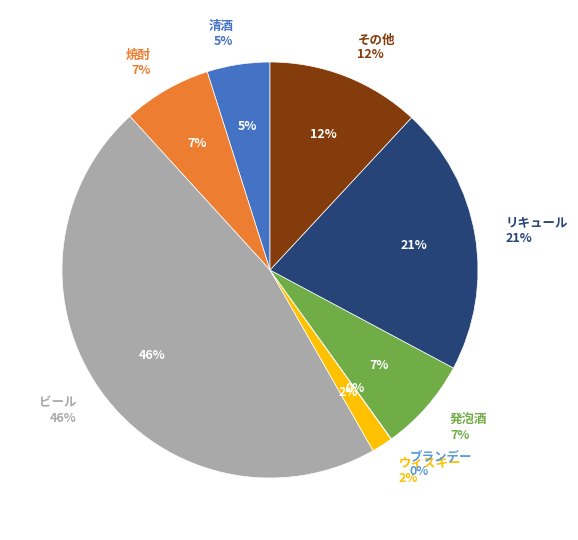

Is it true that ビール is 46% of the pie?

True